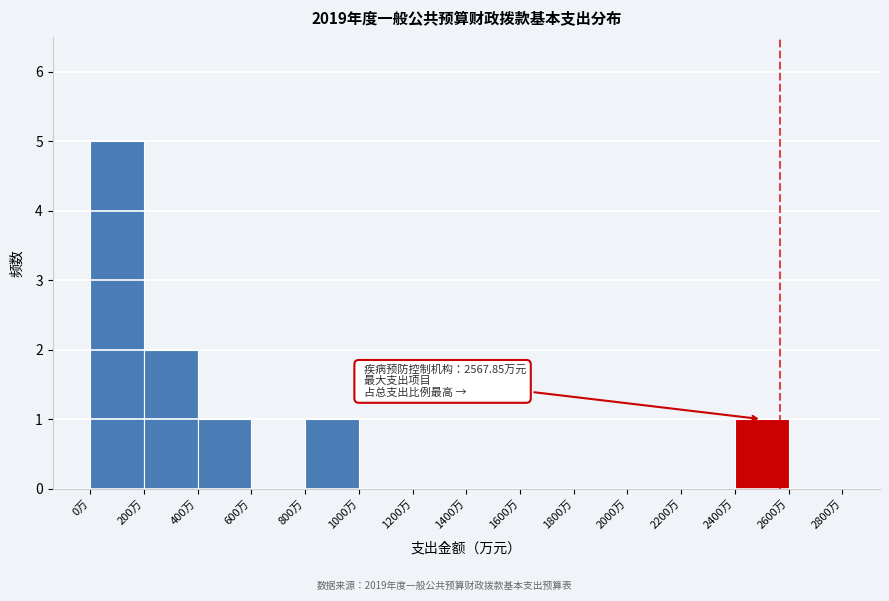

Over which range of the x-axis is the bar tallest?

0 to 200